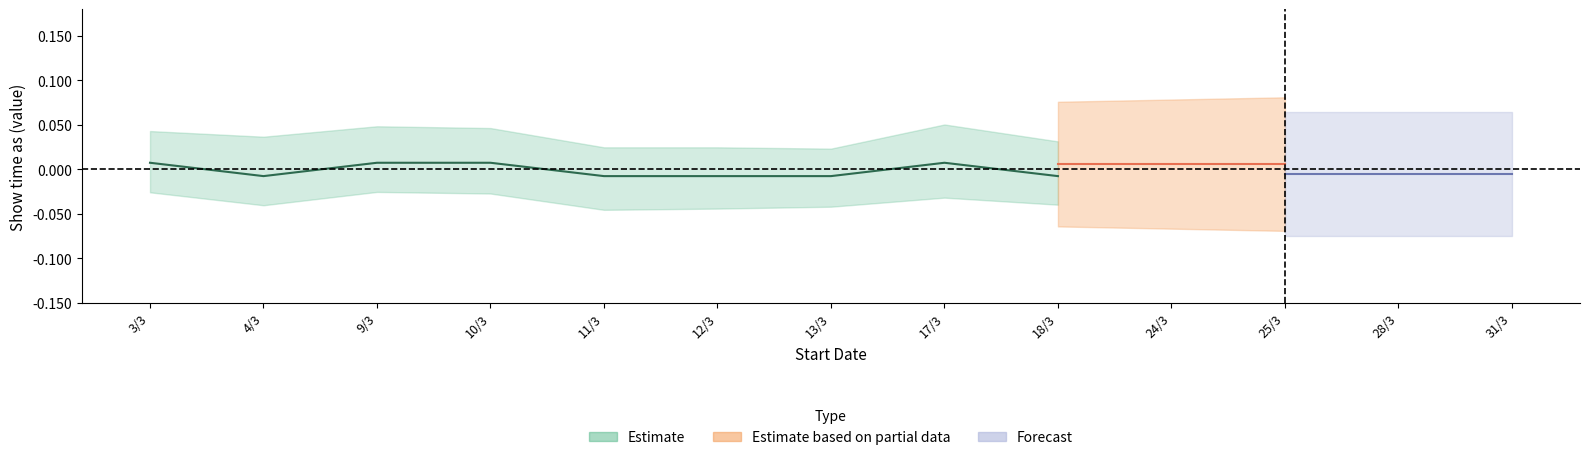

True or false: Estimate and Estimate based on partial data cross at least once.

False